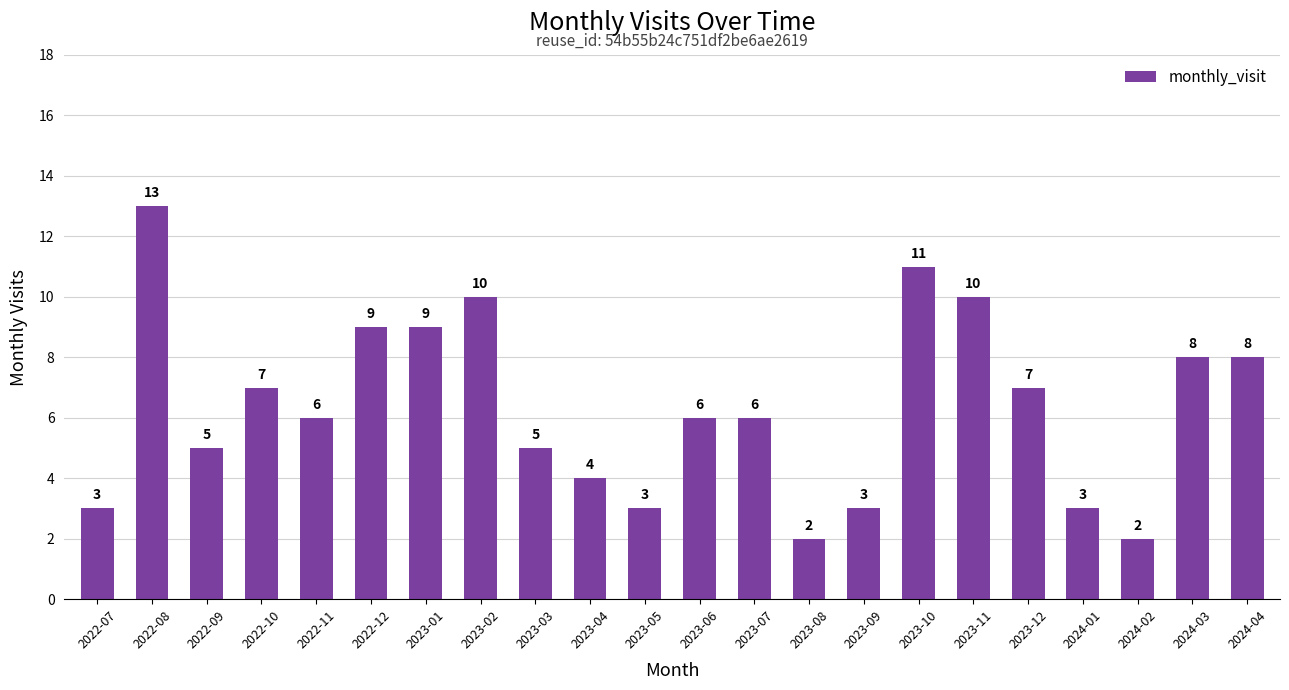

True or false: the data shows 1 at 2022-10.

False